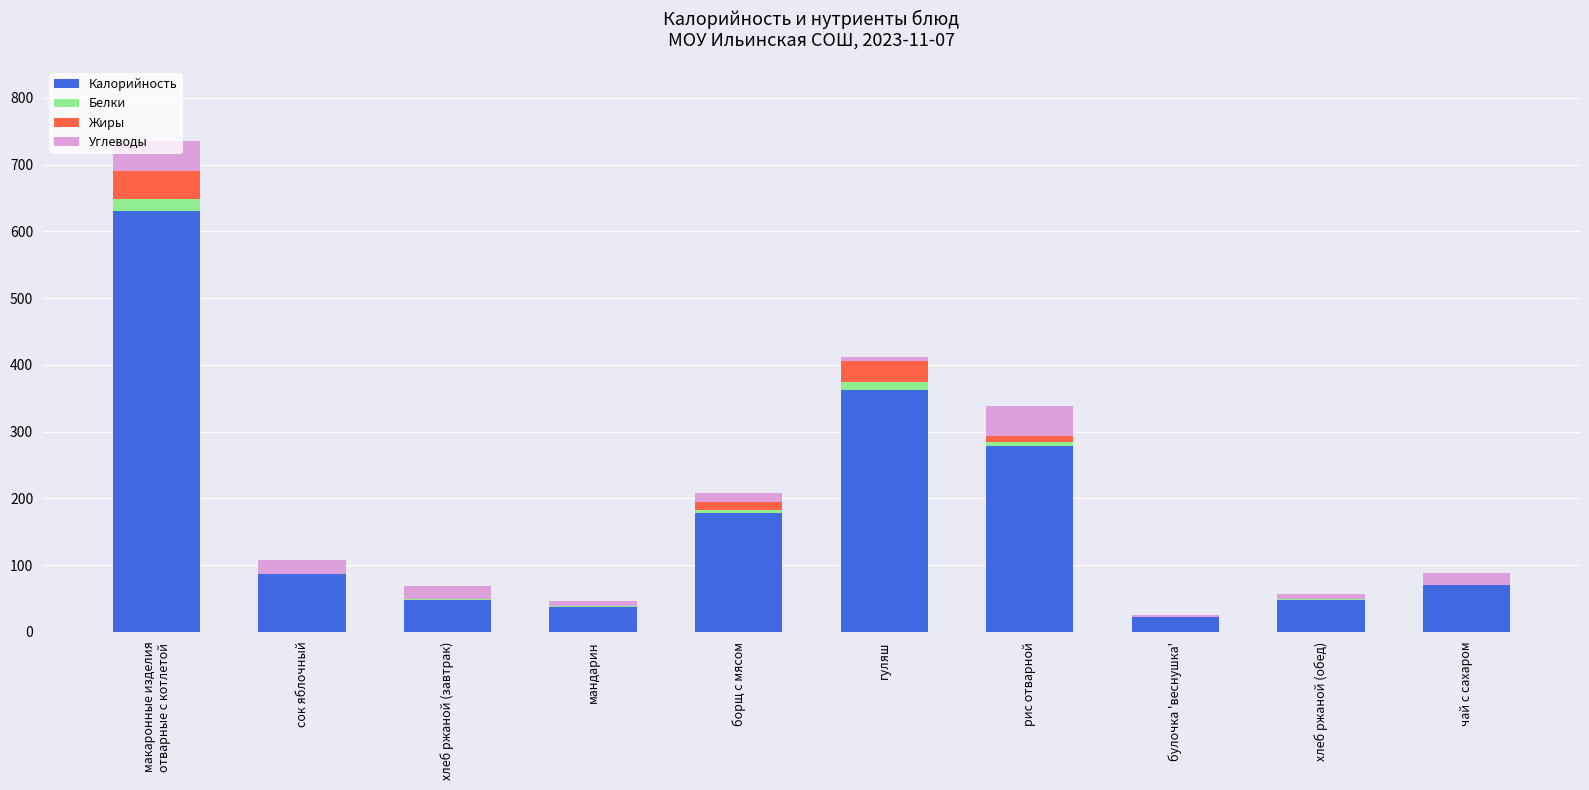

Are the bars grouped side by side (vs. stacked)?

No